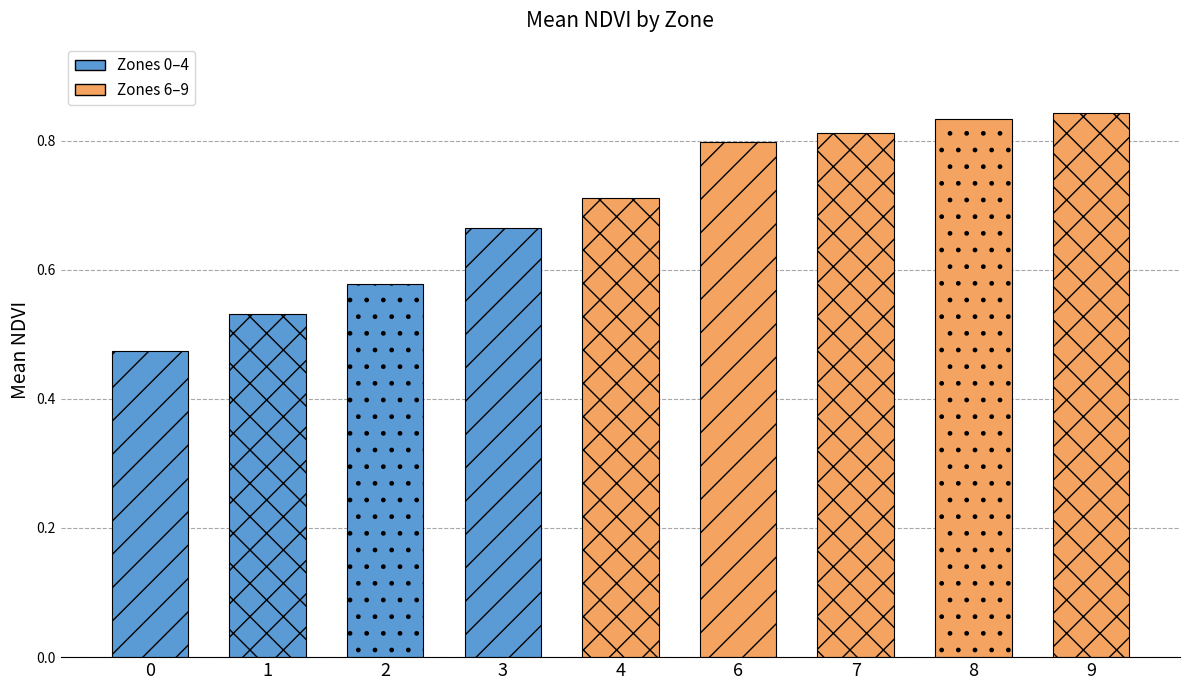

What is the value of the 1st bar from the left?

0.5